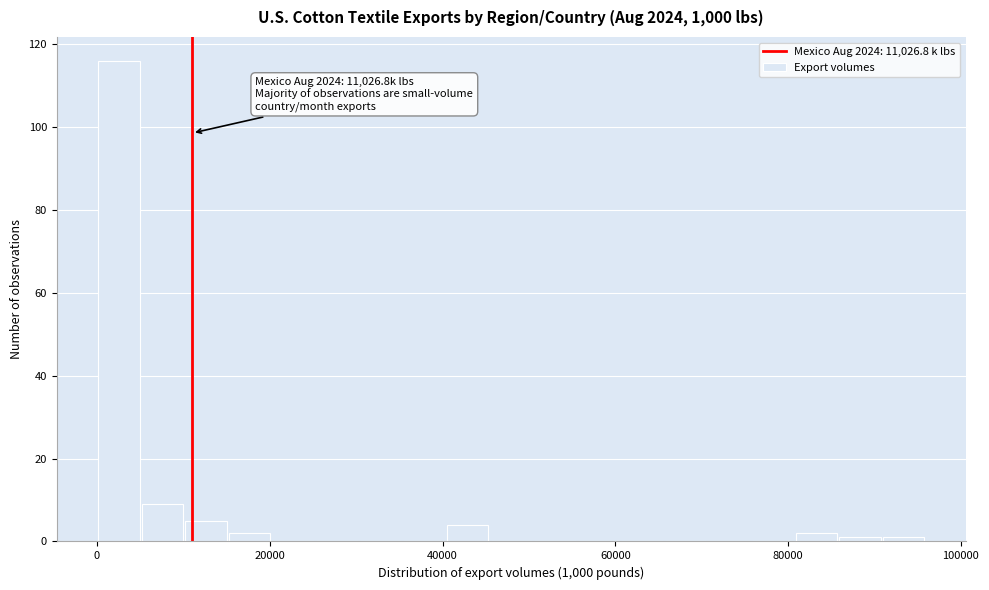

Read against the x-axis, roughly where is the centre of the tallest bar?

2000